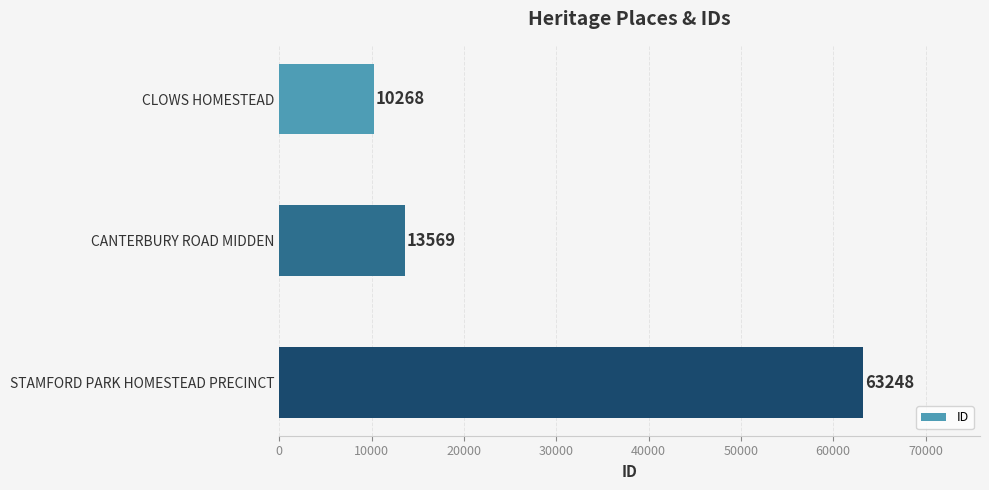

Reading top to bottom, extract all data points from this chart.

10268	13569	63248